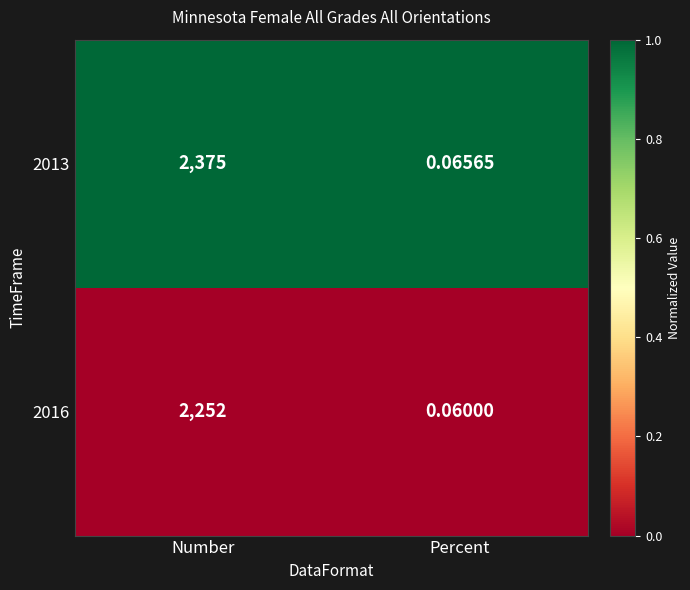

At which label is 2013 closest to 1187?

Percent